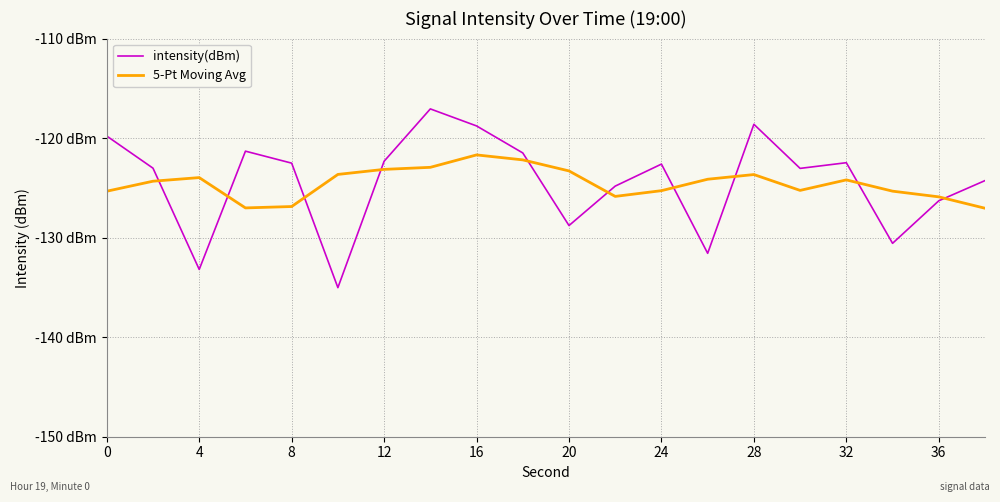

What are all the series names shown in the legend?

intensity(dBm), 5-Pt Moving Avg